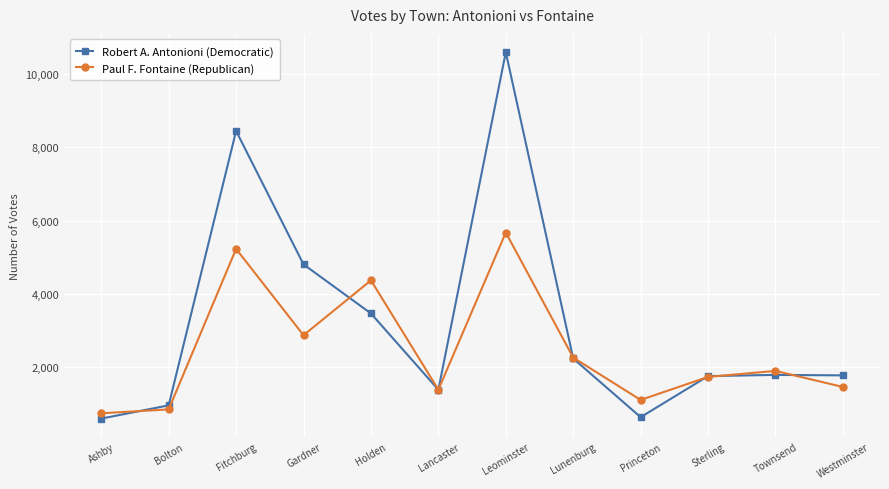

What is the smallest value displayed?

603